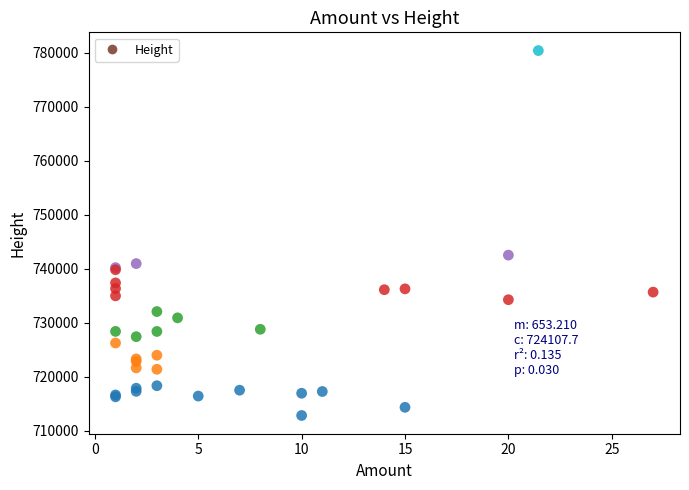

What Y value in the scatter plot is closest to 746593?

742500